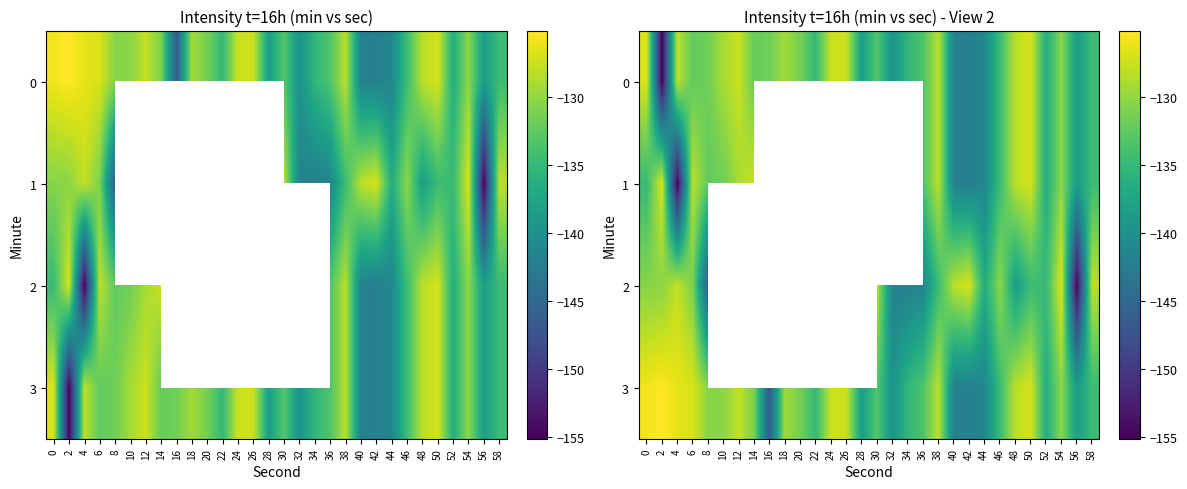

What is the maximum value shown in the chart?

-125.1